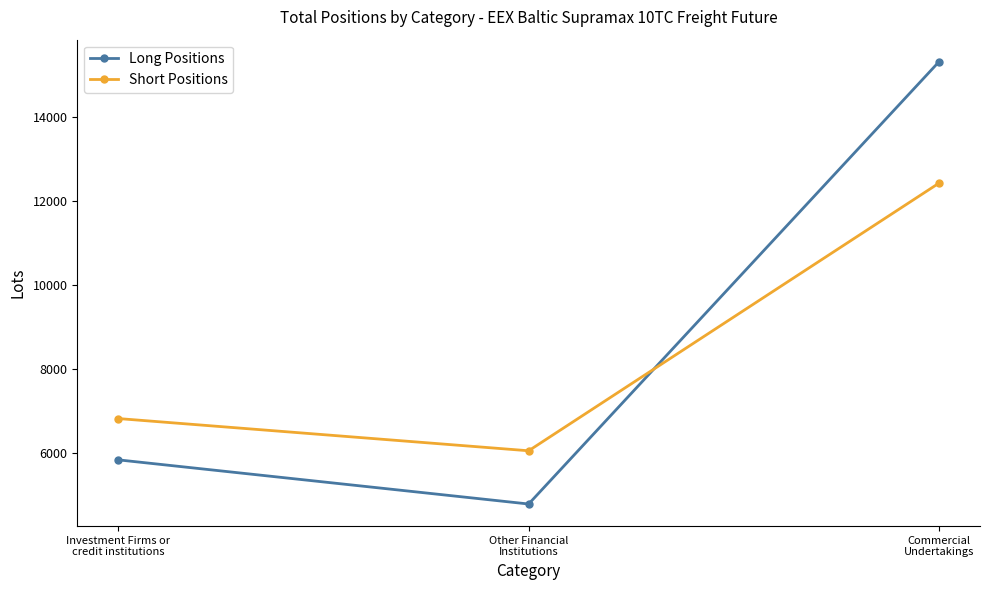

Does the chart display data point markers on the line(s)?

Yes